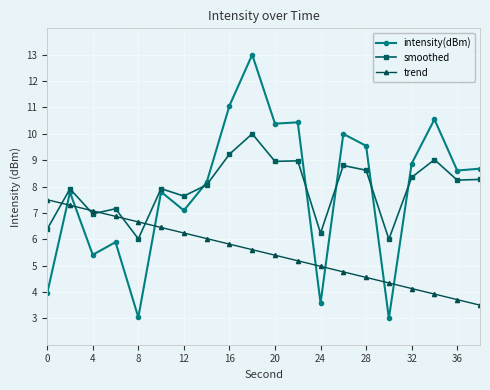

Which series has the widest spread of values?

intensity(dBm)